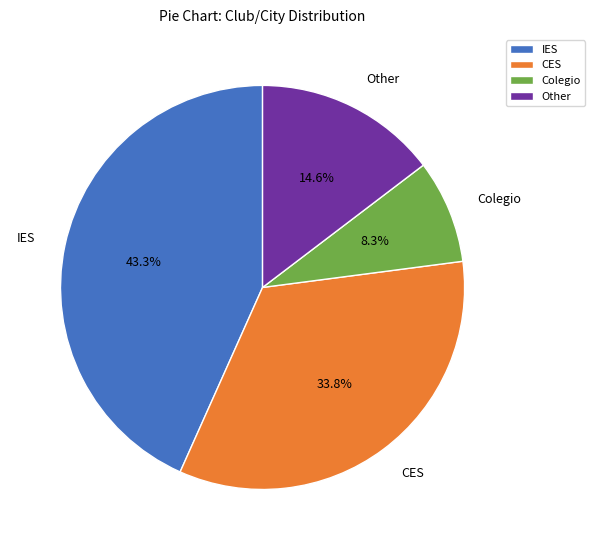

To the nearest percent, what is the combined percentage of Other and Colegio?

23%